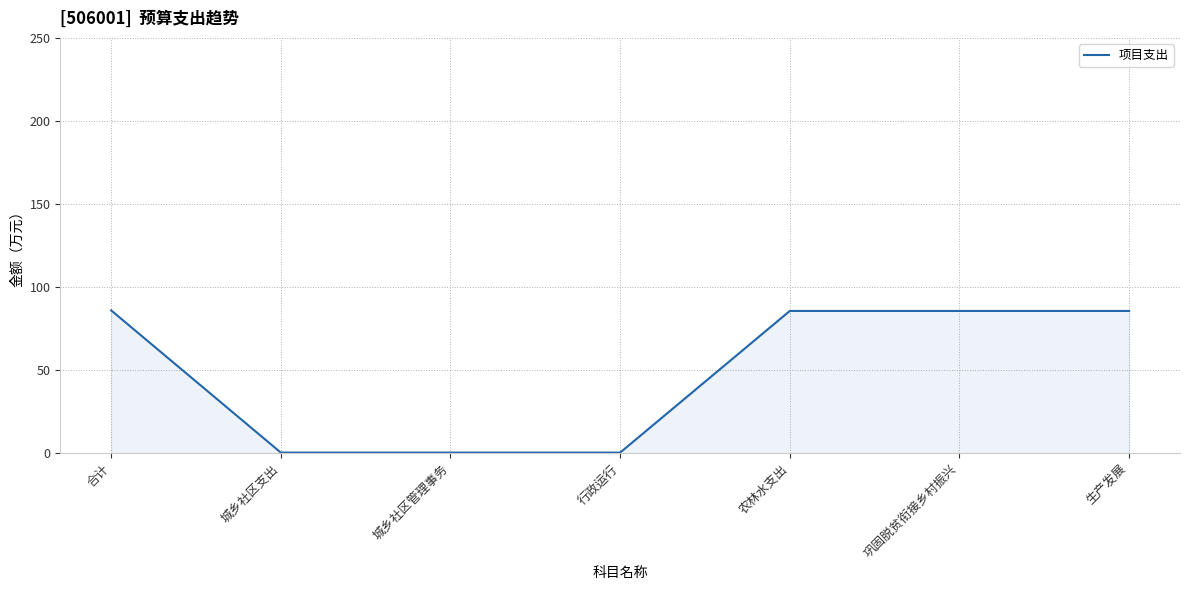

Read the value at 农林水支出.

85.6